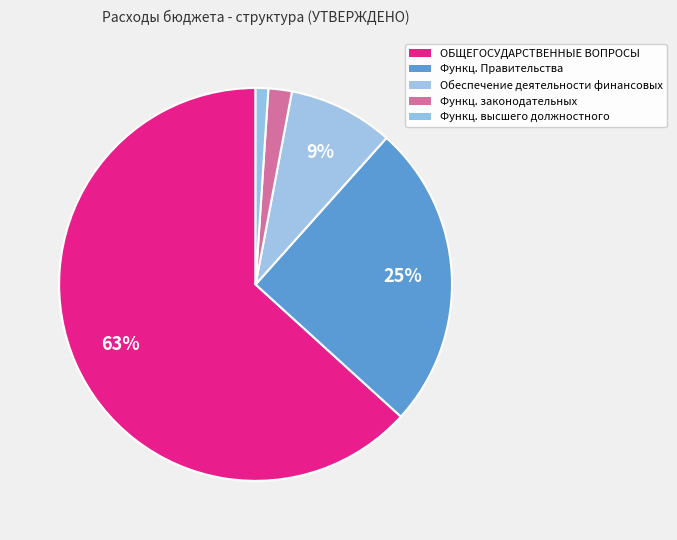

How many segments does this pie chart have?

5